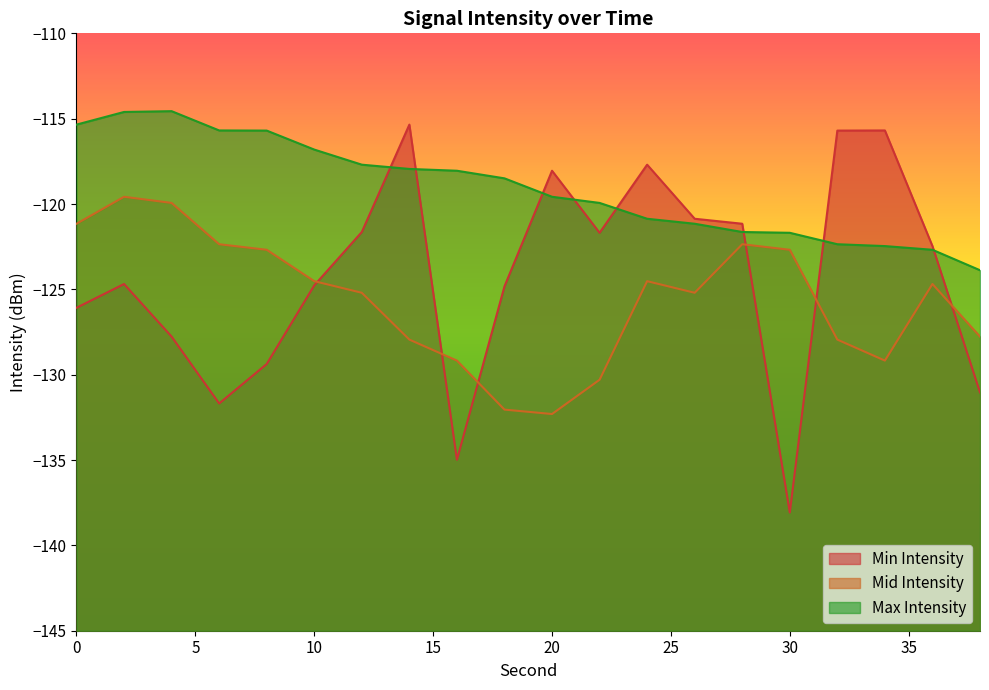

Which series ends up on top after the final intersection of Min Intensity and Max Intensity?

Max Intensity